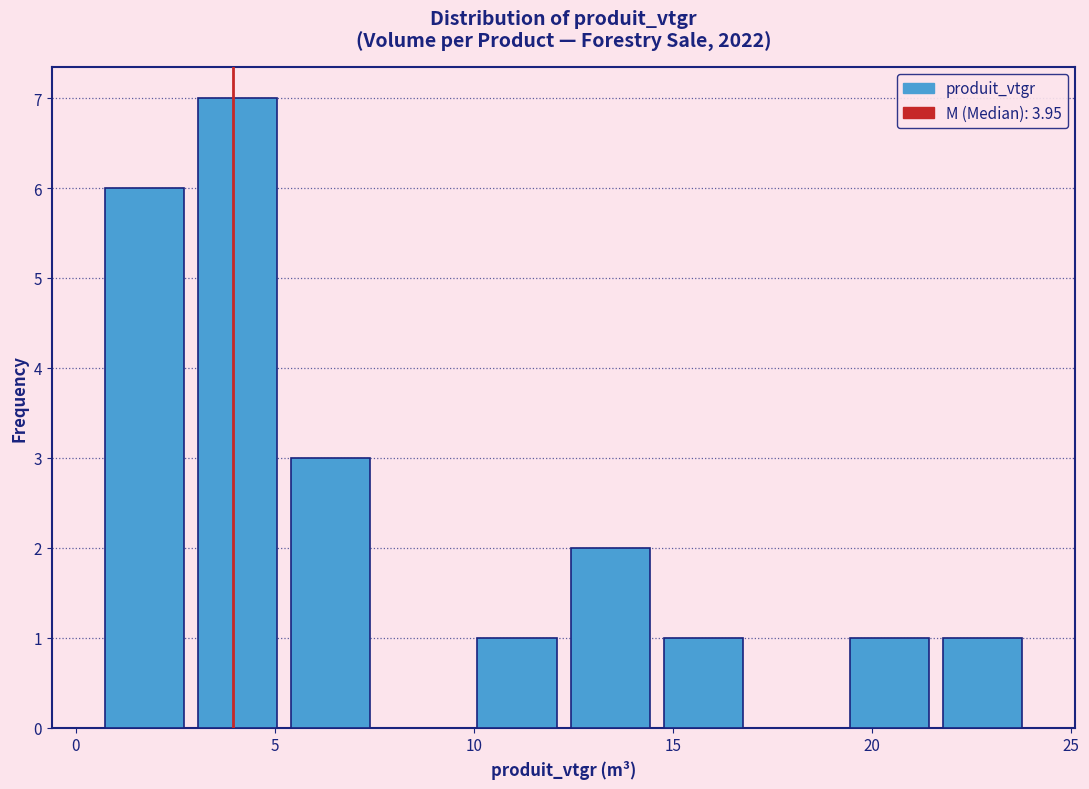

Reading left to right, list every bar in this chart as the range it spans on the x-axis followed by its height. Neither the bar edges nor the heights are printed on the chart, so give them approximately, as read against the axes.

0.5 to 3.0: 6
3.0 to 5.0: 7
5.0 to 7.5: 3
7.5 to 10.0: 0
10.0 to 12.5: 1
12.5 to 14.5: 2
14.5 to 17.0: 1
17.0 to 19.5: 0
19.5 to 21.5: 1
21.5 to 24.0: 1